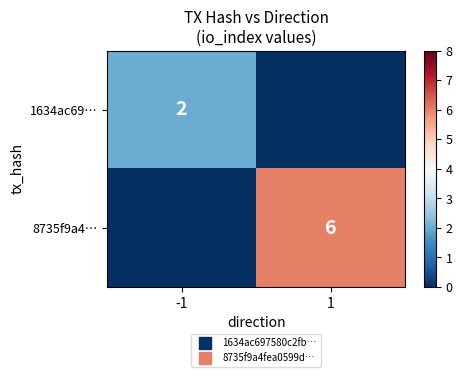

What is the difference between the maximum and minimum values in the 1634ac69… series?

2